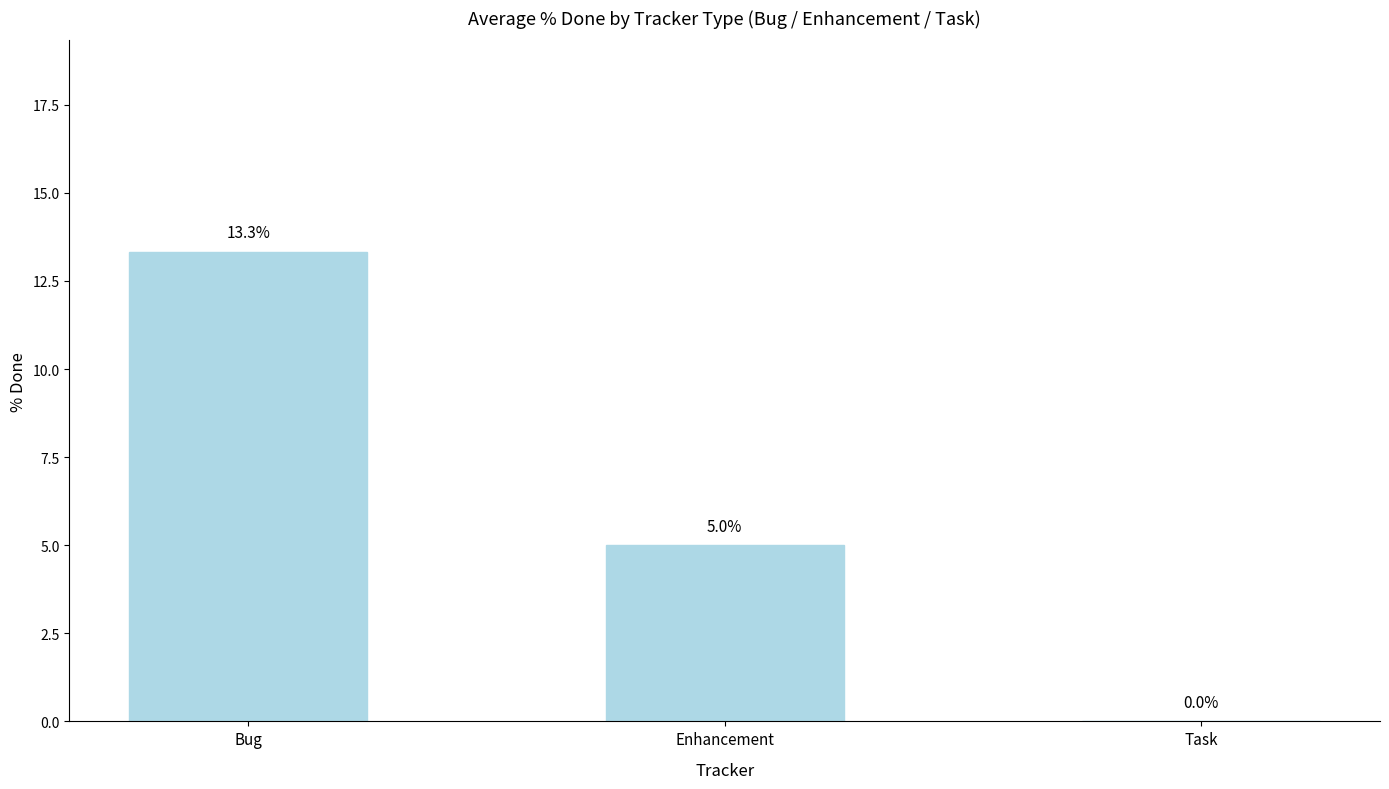

True or false: the data shows -8.5 at Task.

False